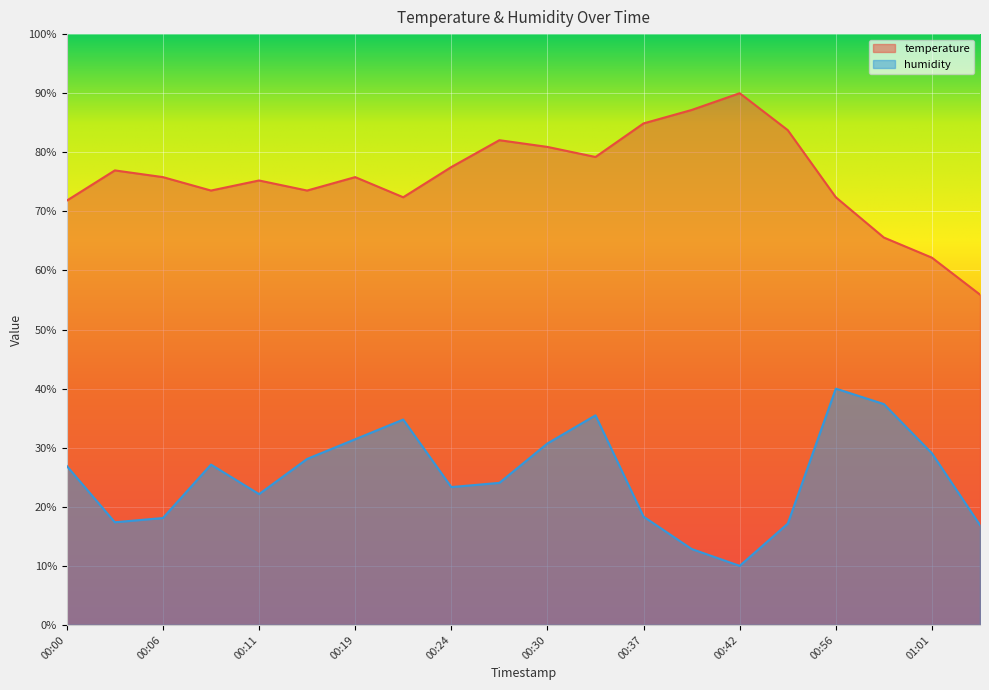

At which label does humidity first exceed 26?

00:00